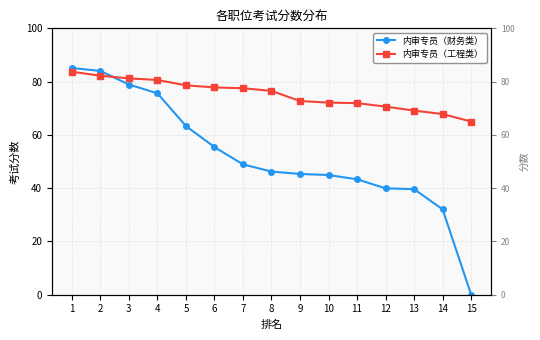

What is the maximum value for 内审专员（财务类）?

85.1